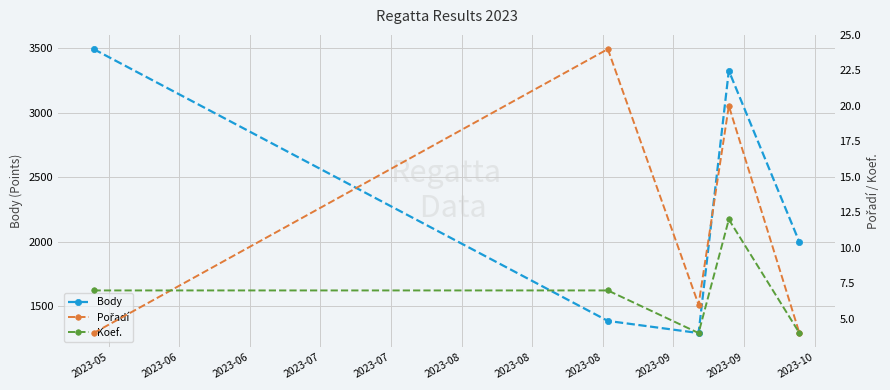

What is the maximum value for Body?

3493